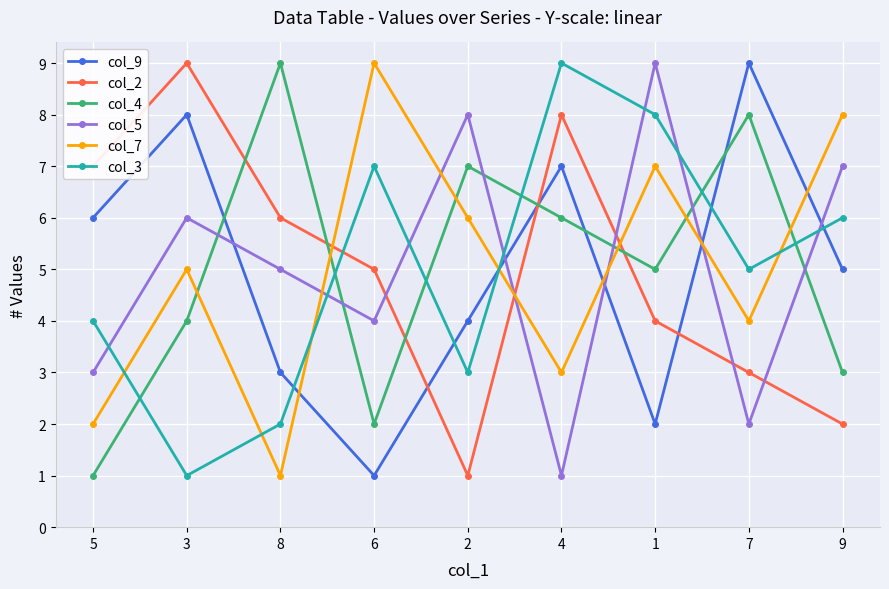

Between 8 and 9, which series saw the biggest shift?

col_7